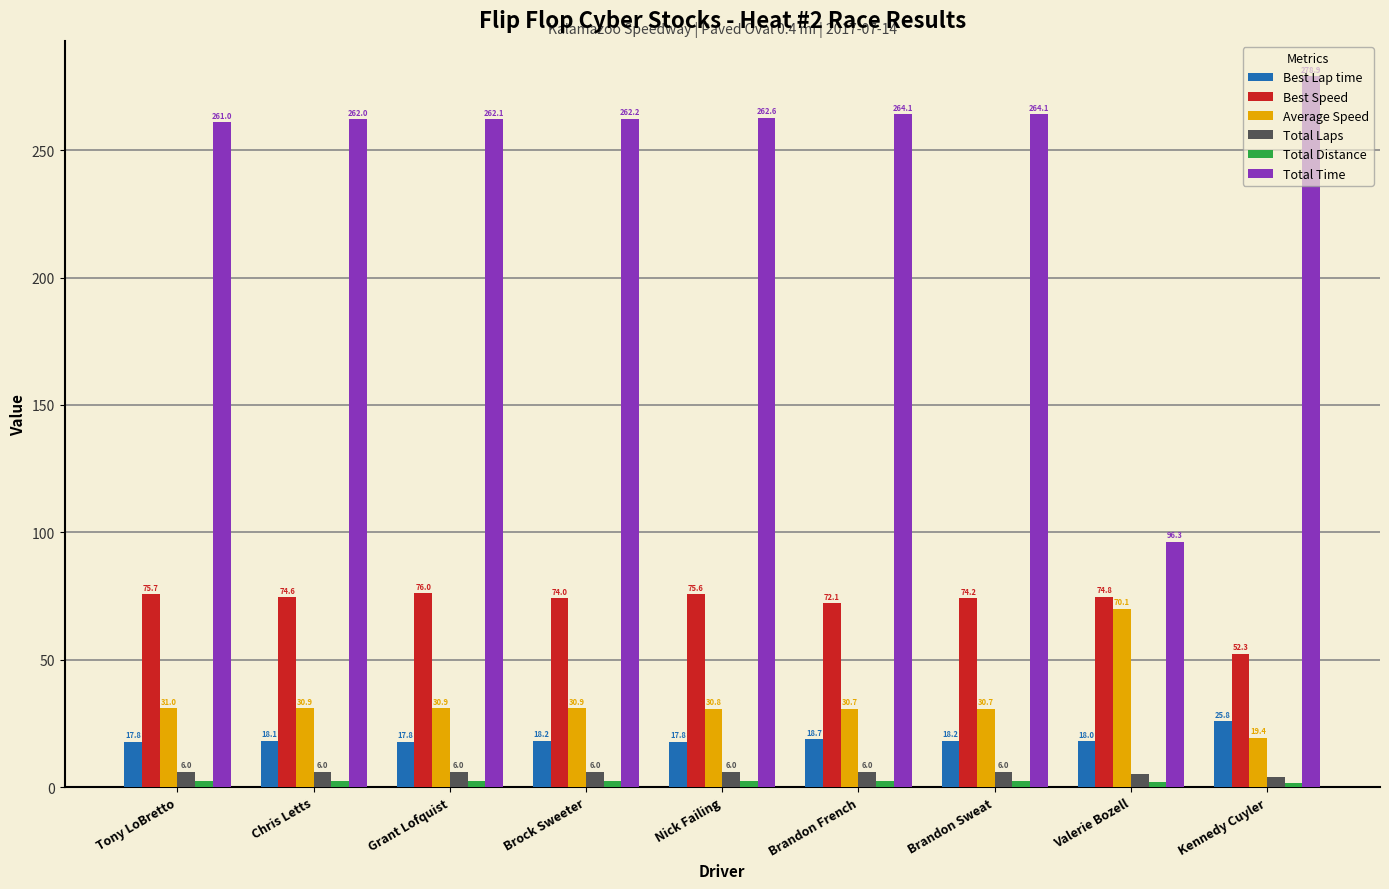

Count the Total Laps values in the range 6 to 7.

7